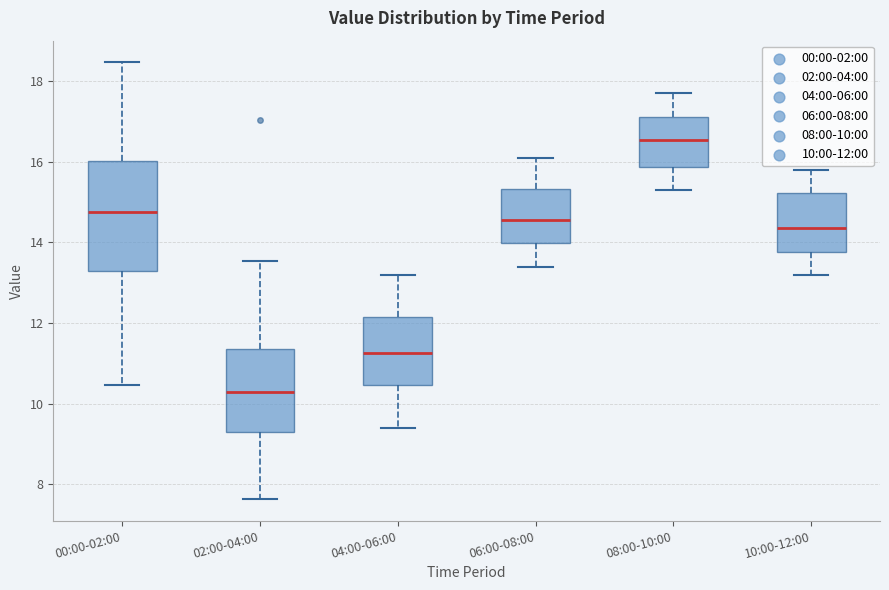

Which box has the lowest median line?

02:00-04:00